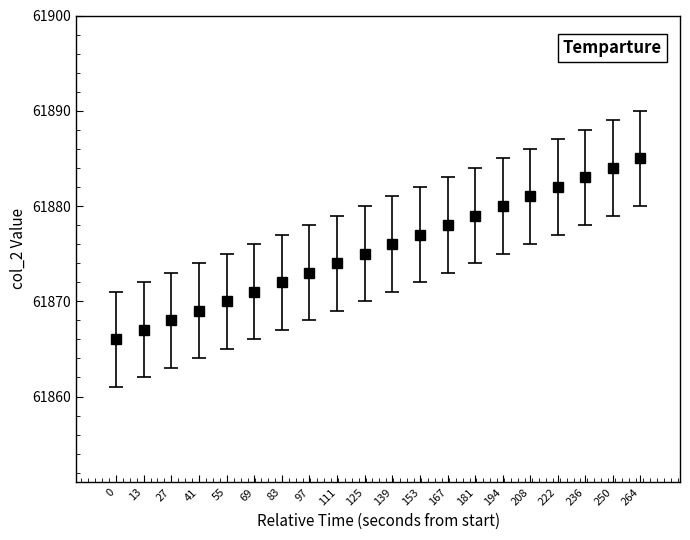

What is the value of the 13th point from the left?

61878